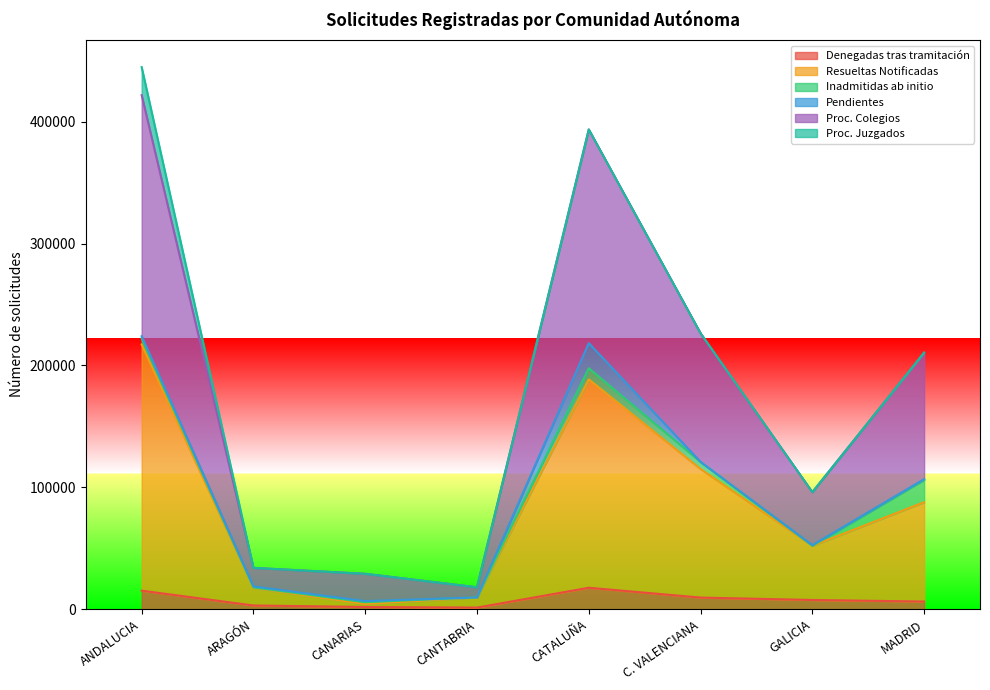

What is the smallest value displayed?

1277